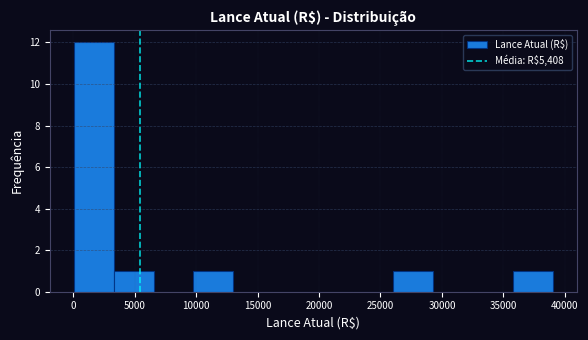

Over which range of the x-axis is the bar tallest?

0 to 3500